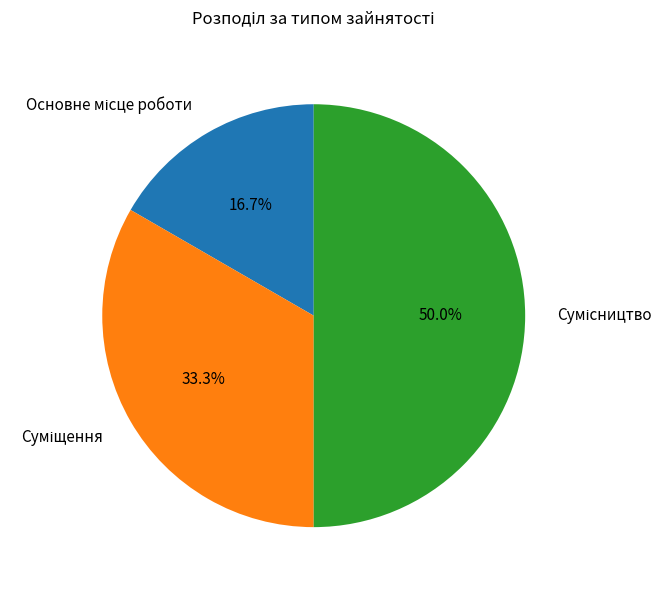

Rank the categories by value from highest to lowest.

Сумісництво, Суміщення, Основне місце роботи